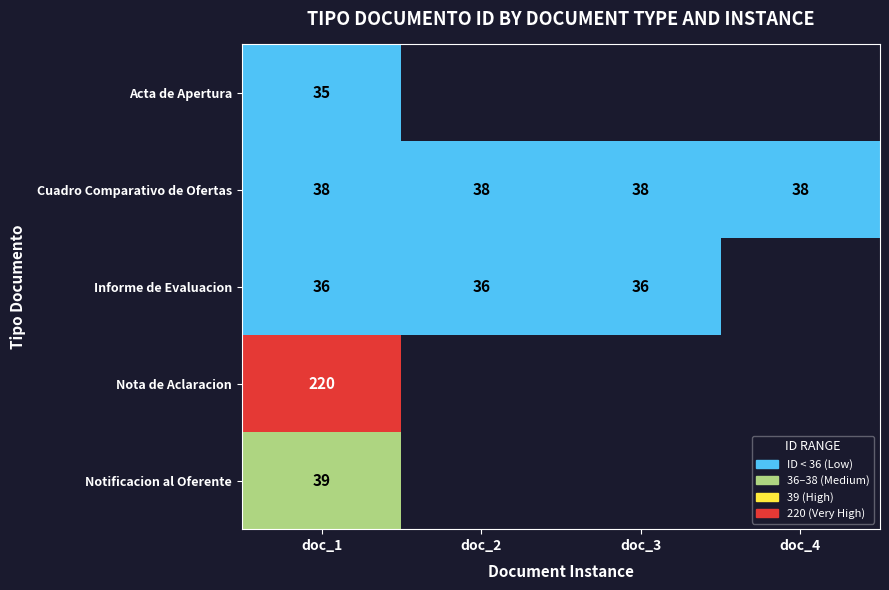

At doc_1, list the series in order from largest to smallest.

Nota de Aclaracion, Notificacion al Oferente, Cuadro Comparativo de Ofertas, Informe de Evaluacion, Acta de Apertura